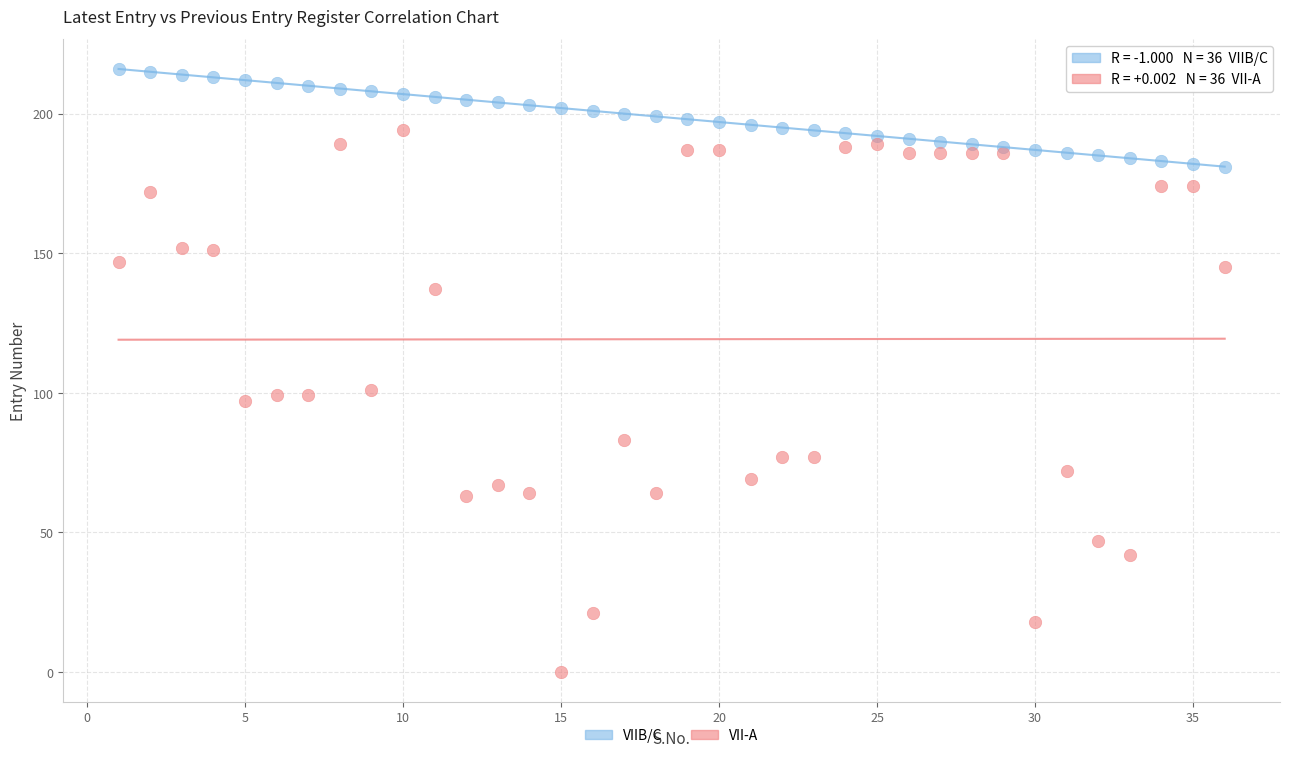

What are all the series names shown in the legend?

VIIB/C, VII-A